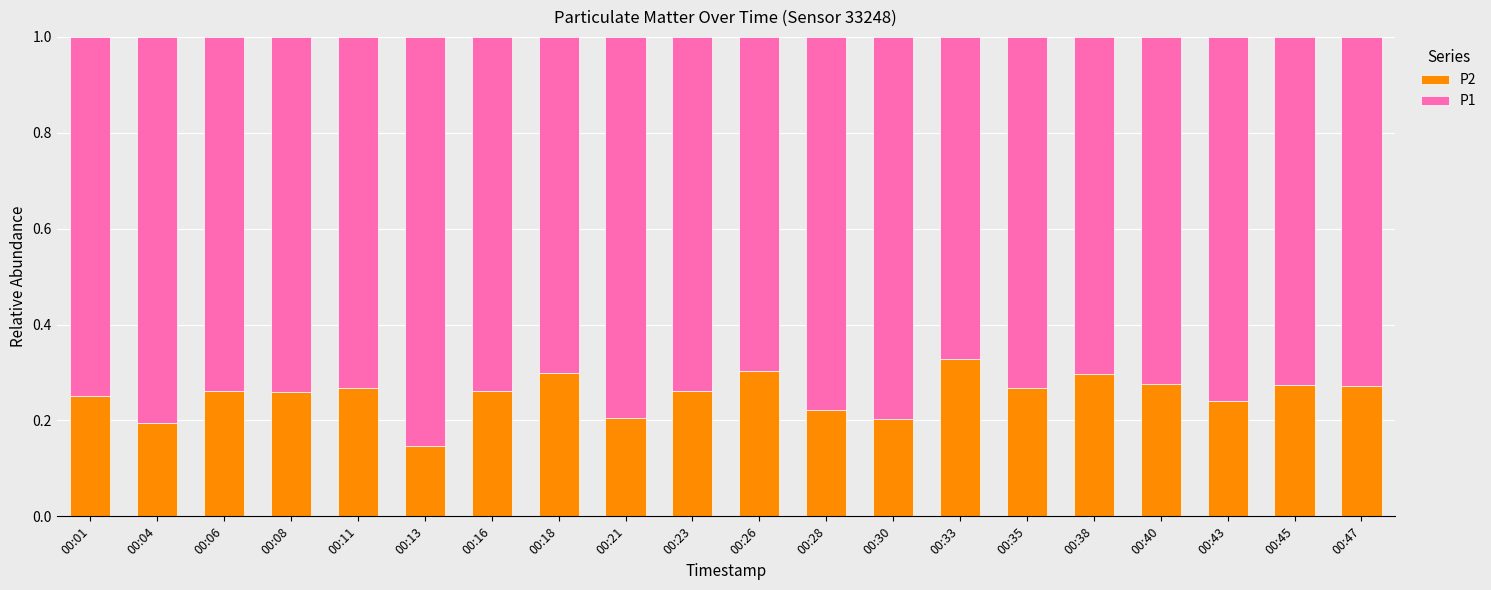

What is the sum of the P2 values at 00:13 and 00:21?

0.4